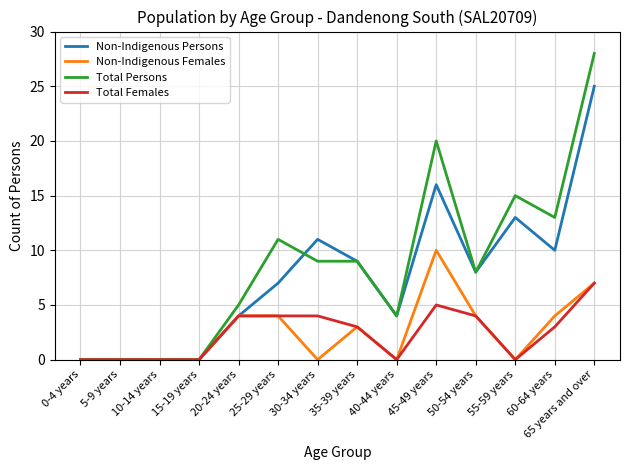

True or false: Total Females has a value of 0 at 10-14 years.

True